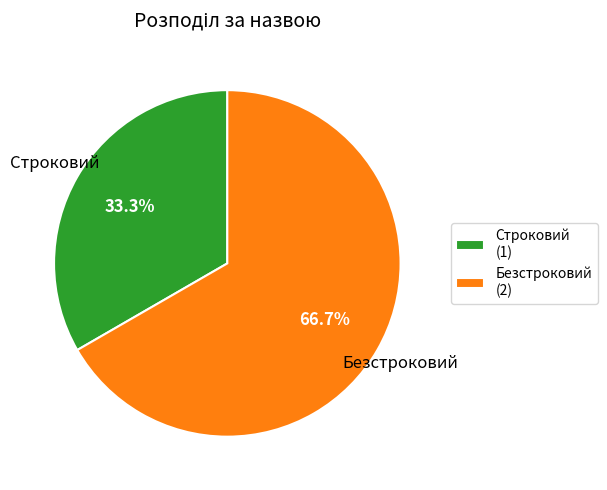

Which has a higher value, Строковий or Безстроковий?

Безстроковий